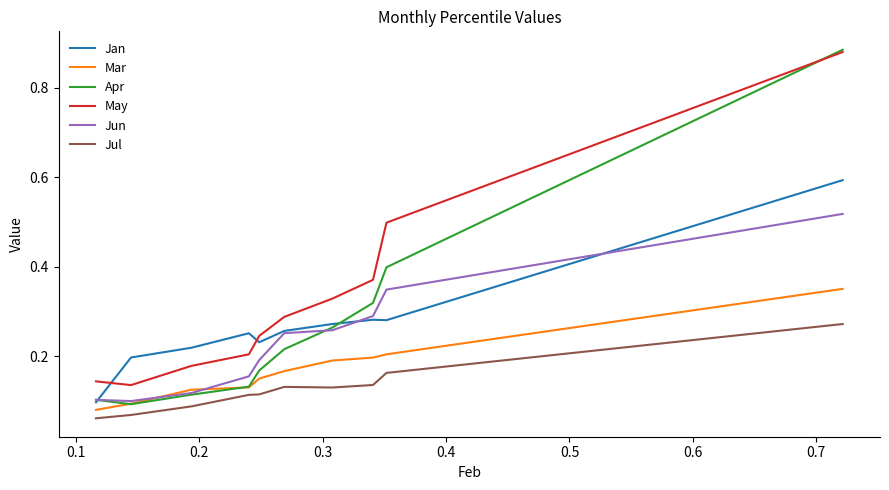

Which series has the largest total across all categories?

May